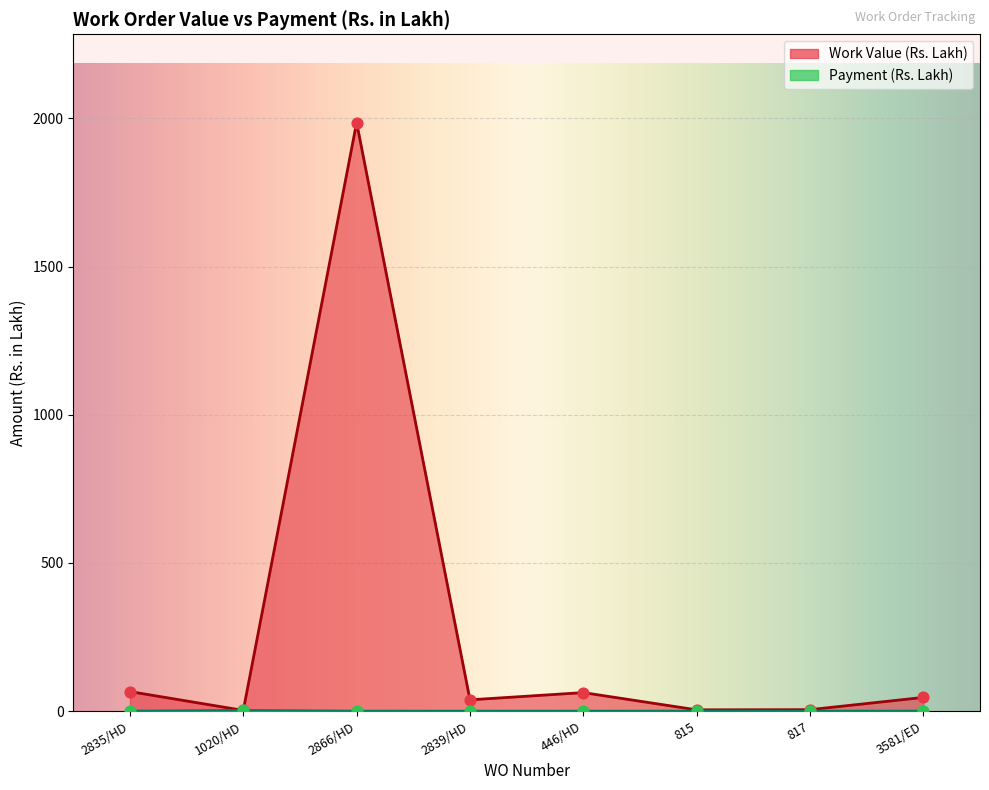

At which category is the sum across all series the highest?

2866/HD